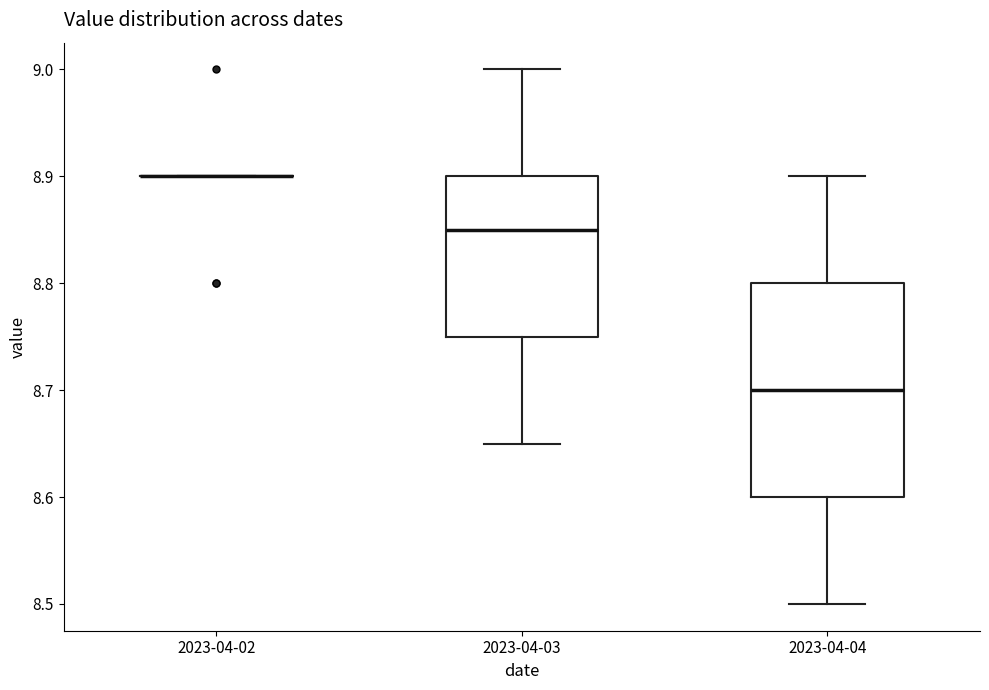

Reading left to right, read every box against the y-axis: the position of its median line, the range the box covers, and the ends of its whiskers. The values are not printed on the chart, so give them approximately, as read against the axis.

2023-04-02: box collapsed to a line at 8.90, whiskers 8.90 to 8.90
2023-04-03: median 8.85, box 8.75 to 8.90, whiskers 8.65 to 9.00
2023-04-04: median 8.70, box 8.60 to 8.80, whiskers 8.50 to 8.90